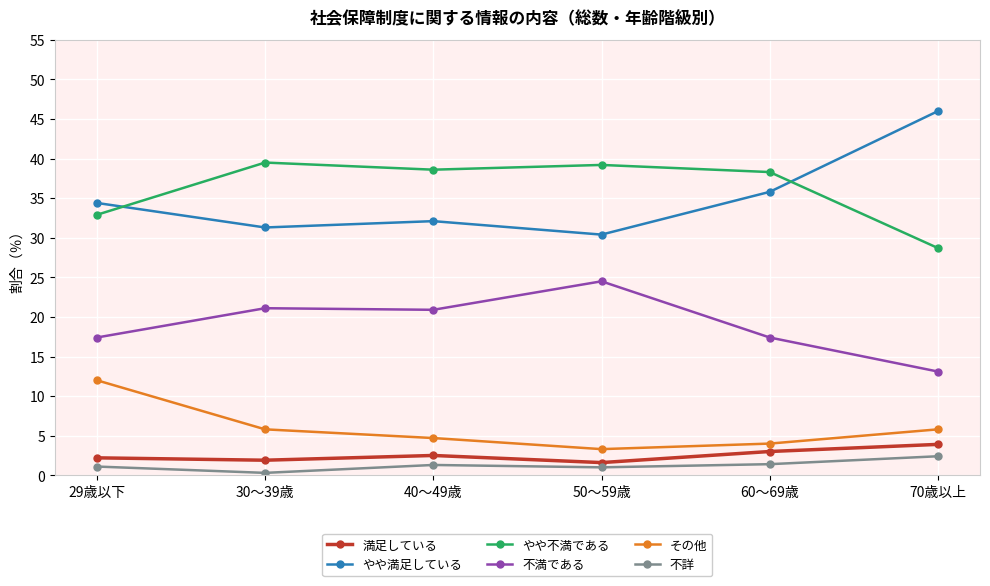

Which category has the highest value in the 不詳 series?

70歳以上